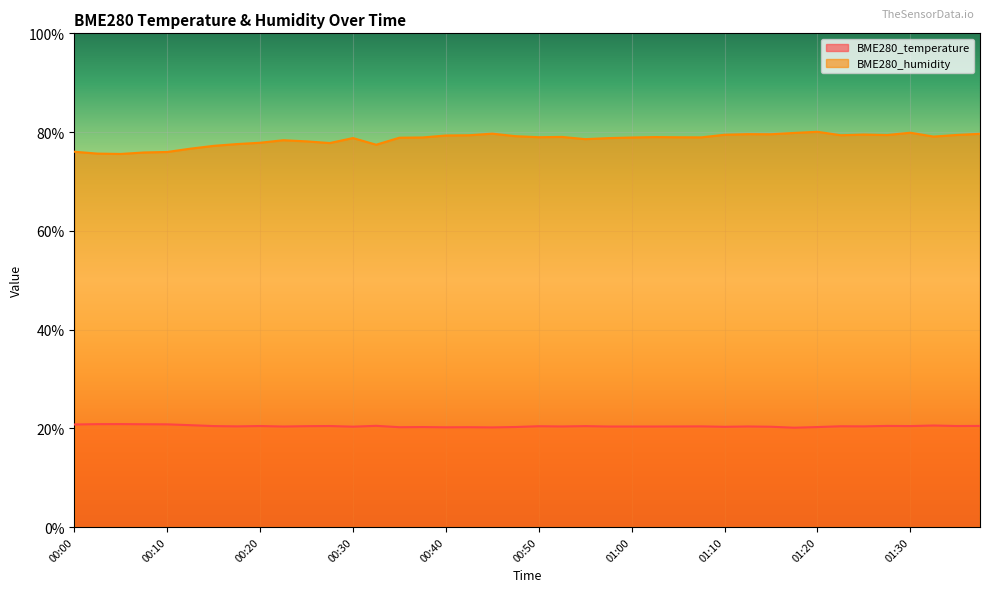

How many lines are shown in the chart?

2